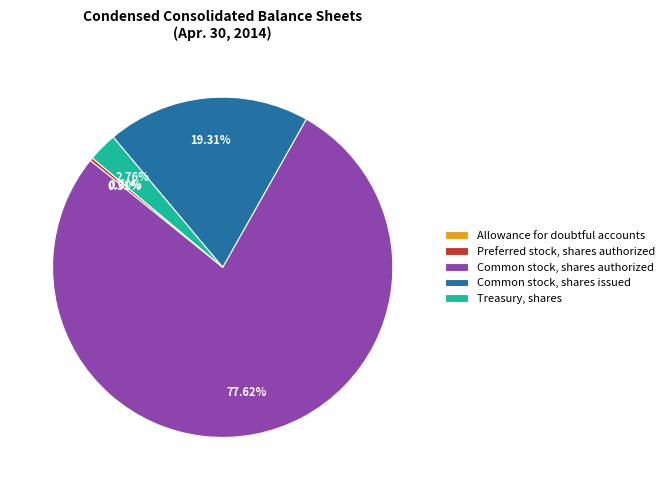

Is it true that Preferred stock, shares authorized is 0% of the pie?

True